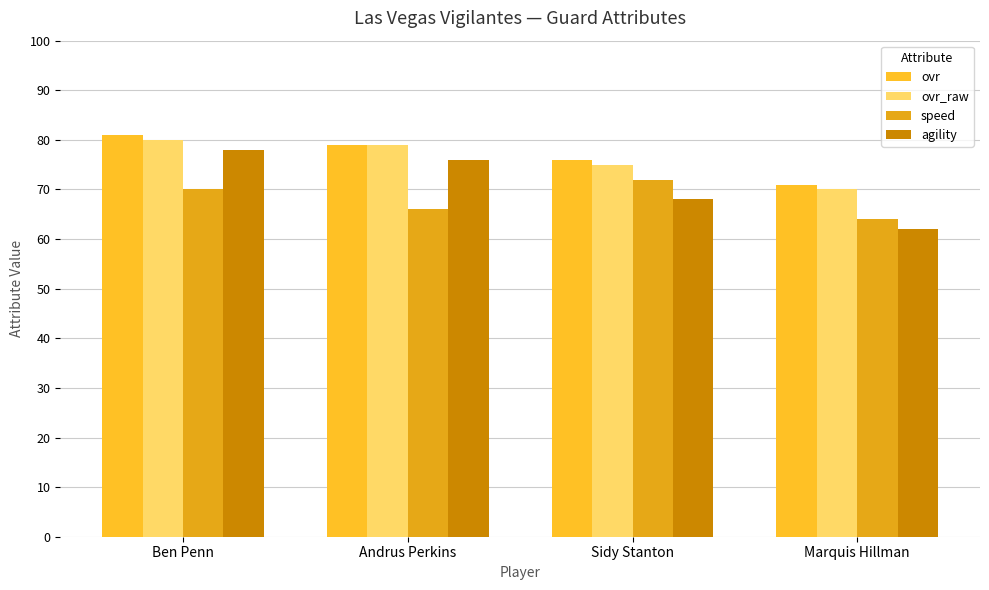

How many values in the speed series are below 70?

2